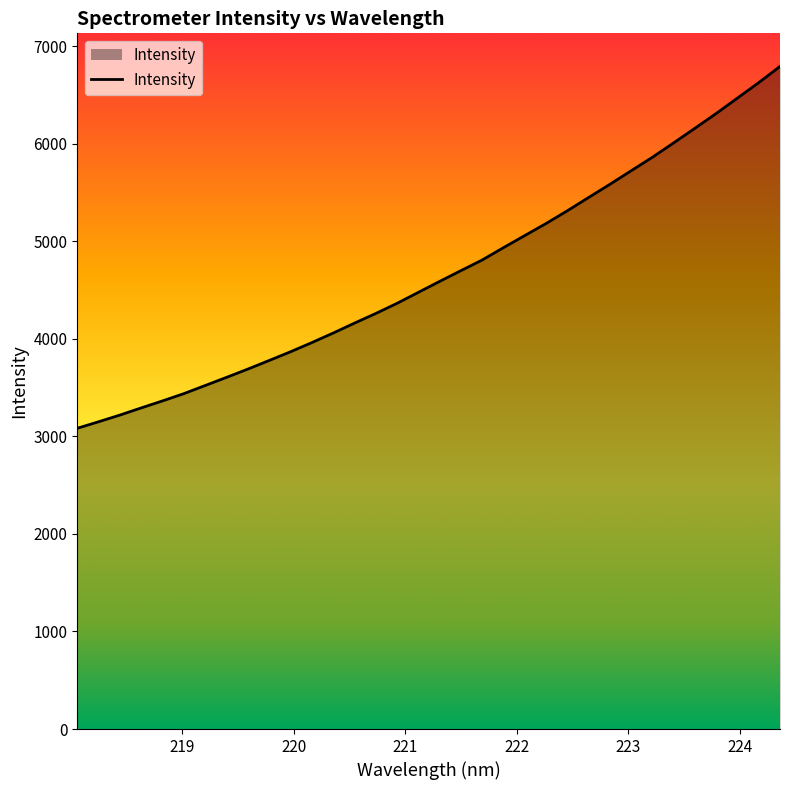

What is the smallest value displayed?

3082.9